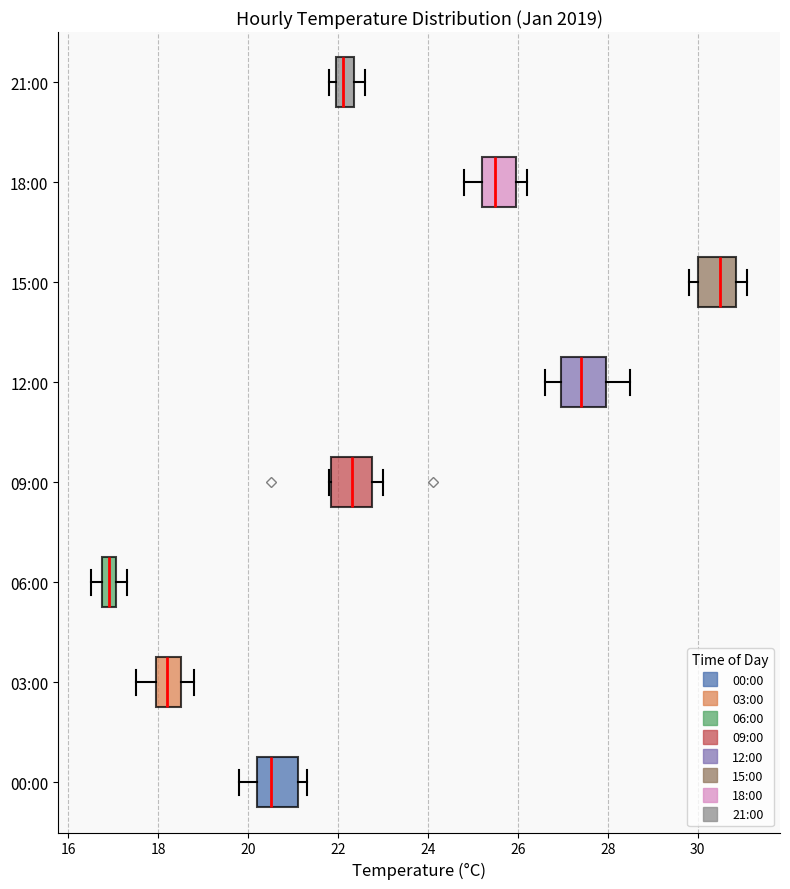

Which box's median line is the furthest to the left?

06:00